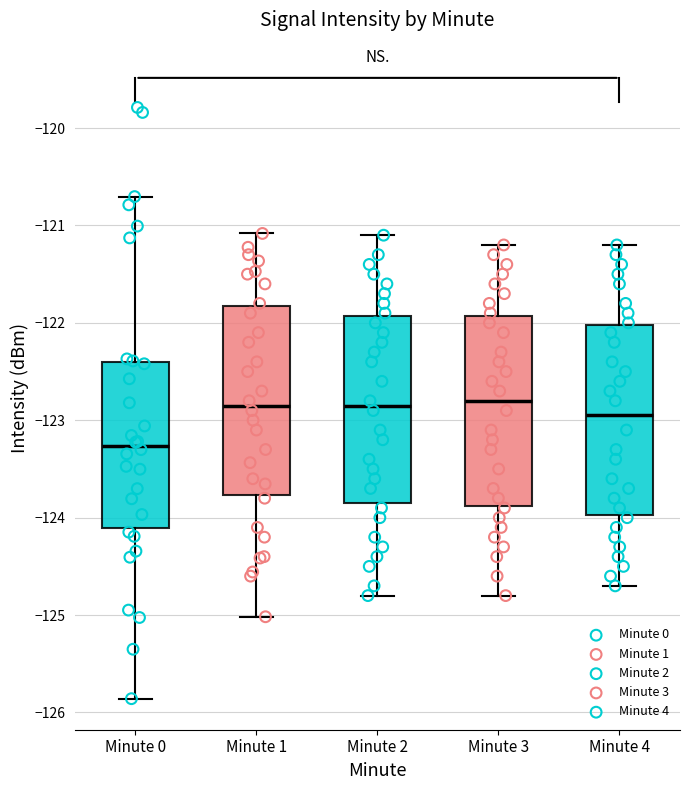

Reading left to right, transcribe this box plot: for each box, give where its median line is, the range the box spans, and where its two whiskers end, as read against the y-axis. The values are not printed on the chart, so give them approximately, as read against the axis.

Minute 0: median -123.3, box -124.1 to -122.4, whiskers -125.9 to -120.7
Minute 1: median -122.8, box -123.8 to -121.8, whiskers -125.0 to -121.1
Minute 2: median -122.8, box -123.8 to -121.9, whiskers -124.8 to -121.1
Minute 3: median -122.8, box -123.9 to -121.9, whiskers -124.8 to -121.2
Minute 4: median -122.9, box -124.0 to -122.0, whiskers -124.7 to -121.2